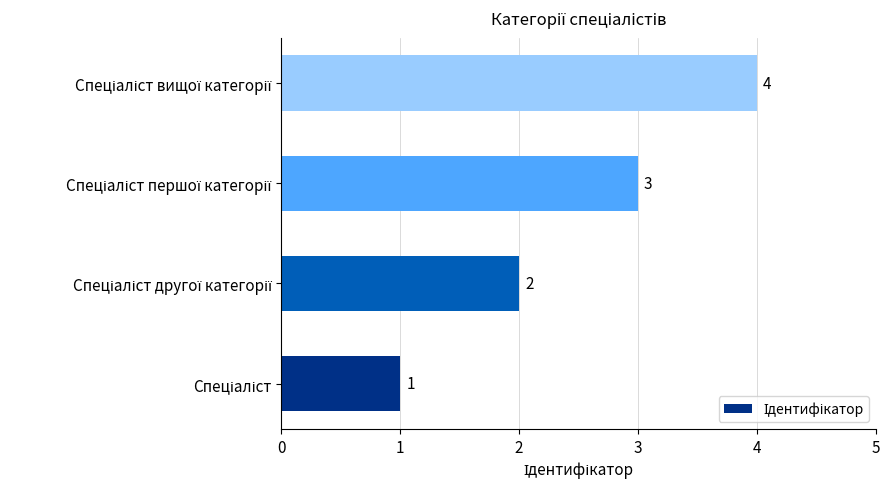

What is the maximum value shown in the chart?

4